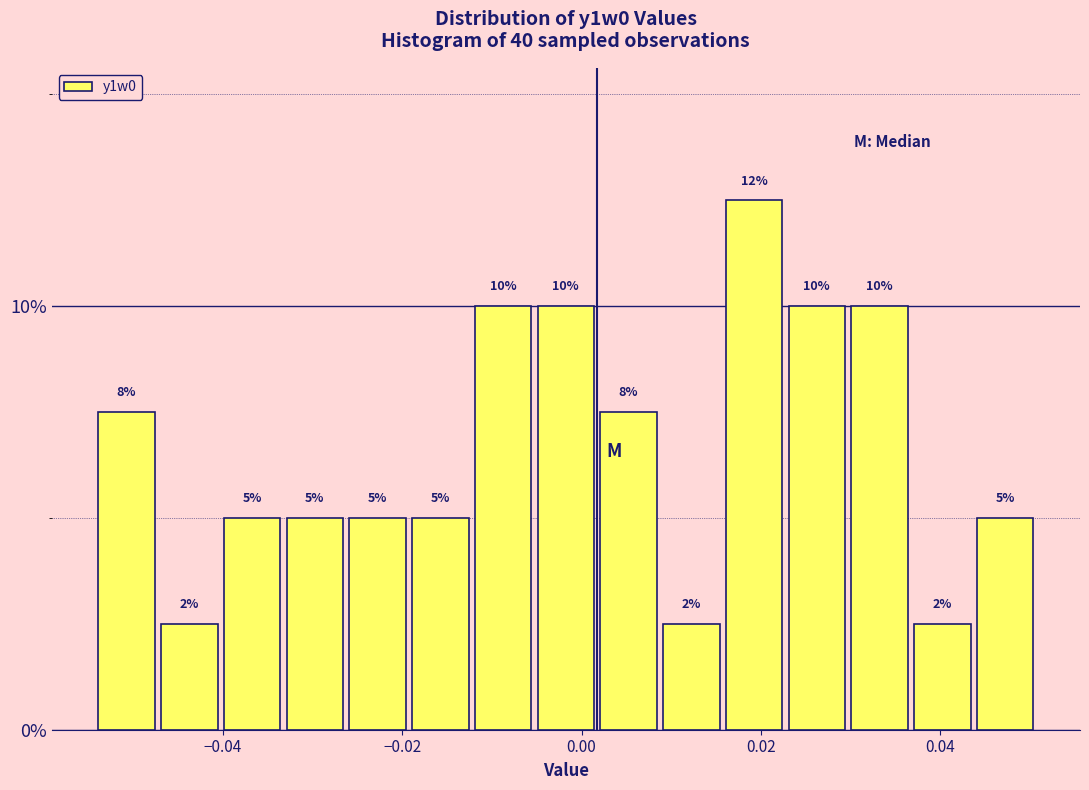

Around what value on the x-axis is the tallest bar? Give the approximate position of its centre, as read against the axis.

0.020